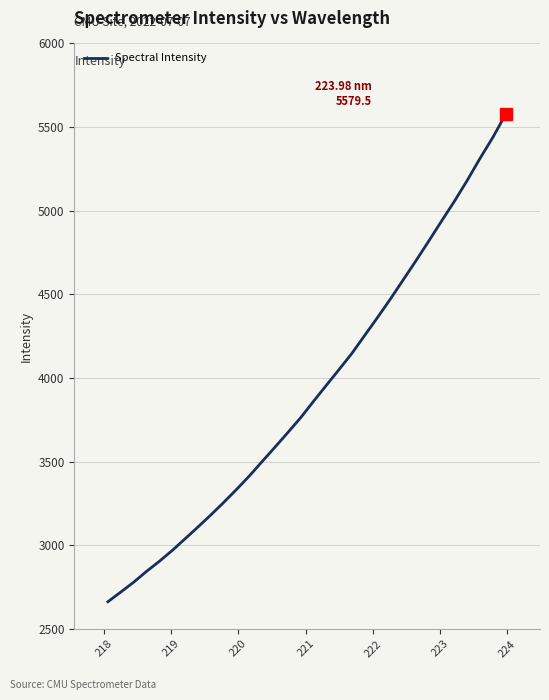

What is the average value?

3920.8